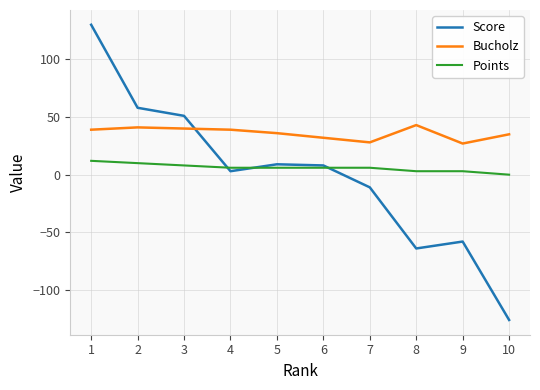

What are all the series names shown in the legend?

Score, Bucholz, Points